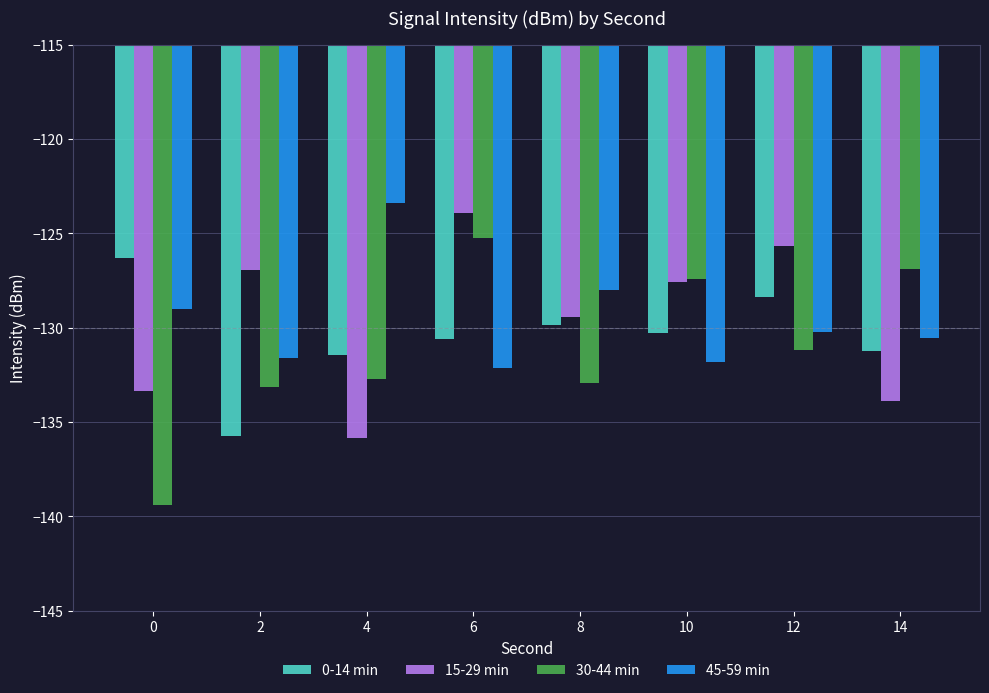

What is the difference between the maximum and second lowest values in the 15-29 min series?

10.0